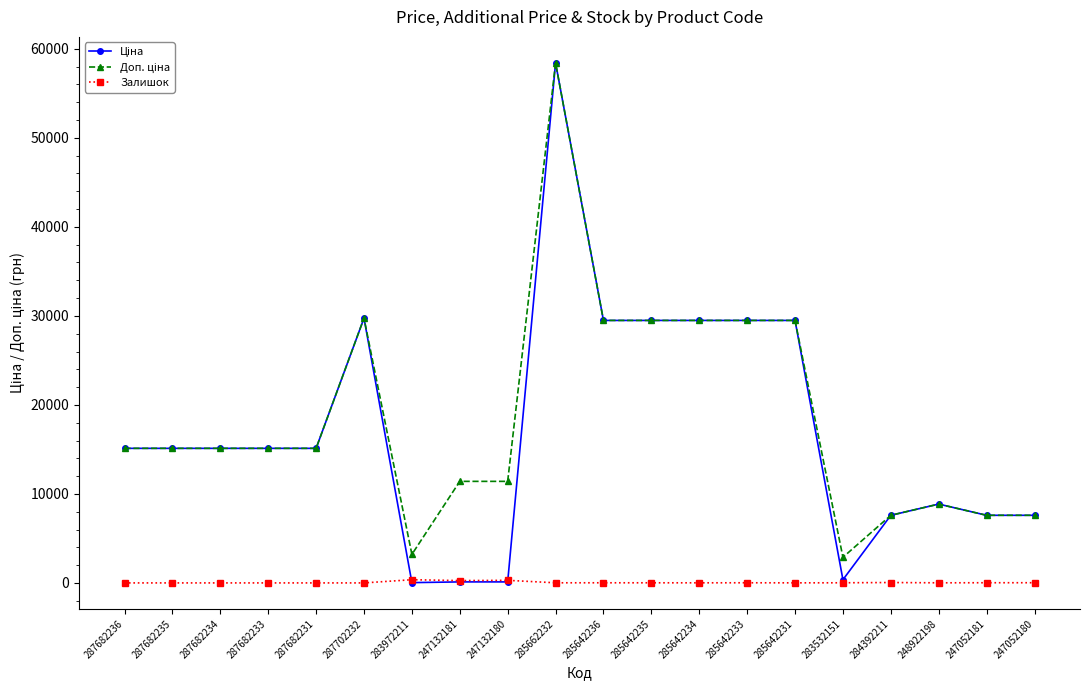

Which category has the highest value across all series?

285662232